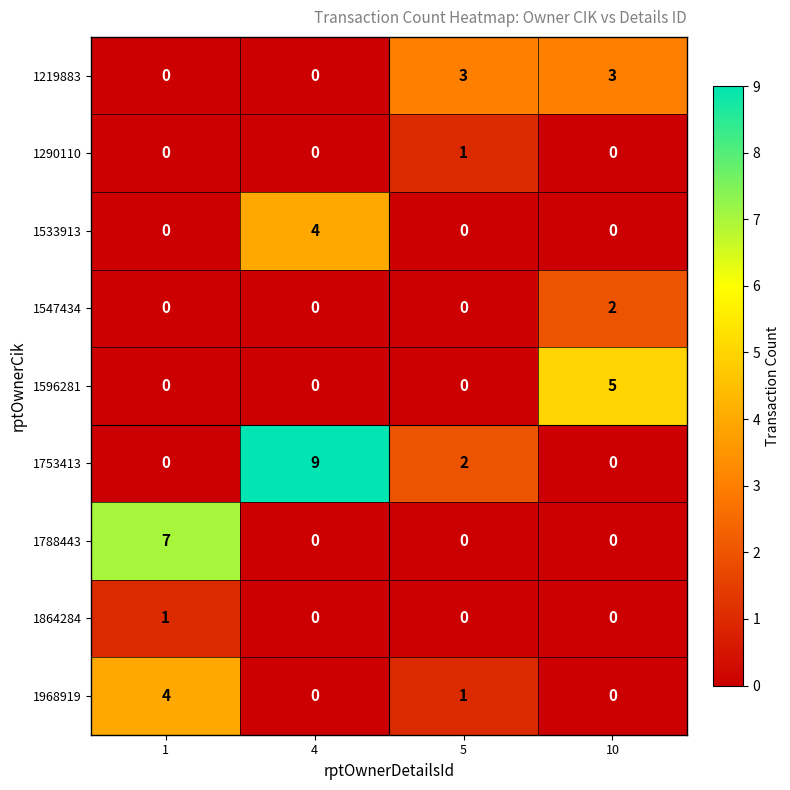

Which series has the largest total across all categories?

1753413